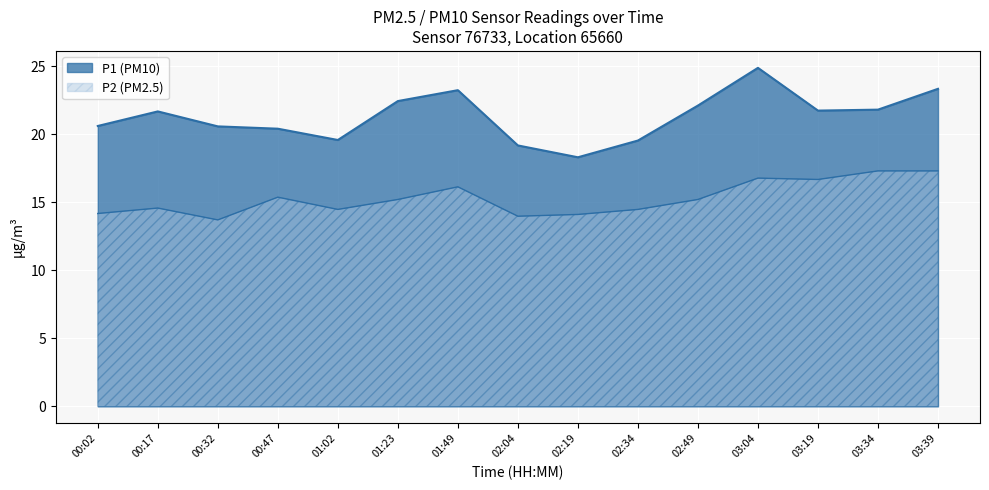

How many values in the P1 series are below 21?

7